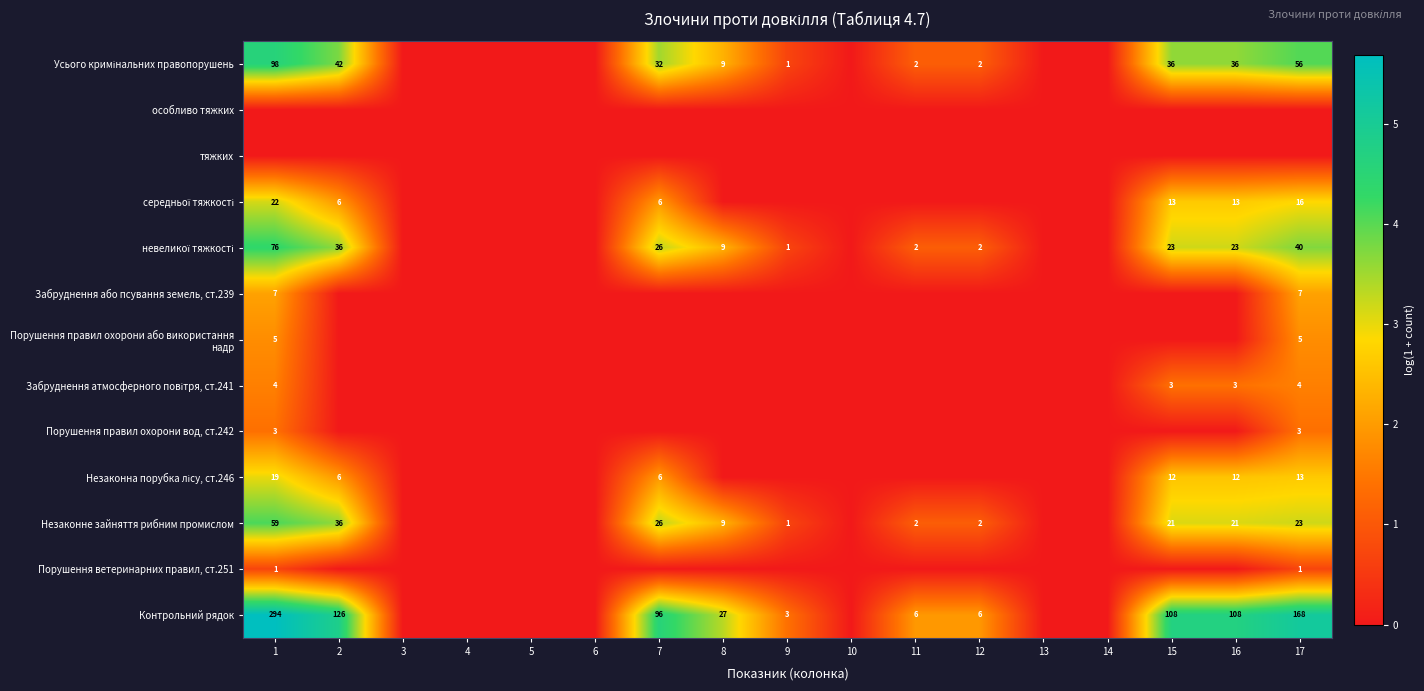

Between 15 and 11, which is larger?

15